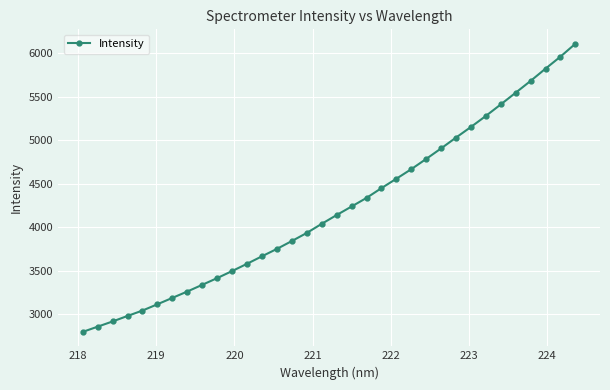

What is the value of the 22nd point from the left?

4558.9